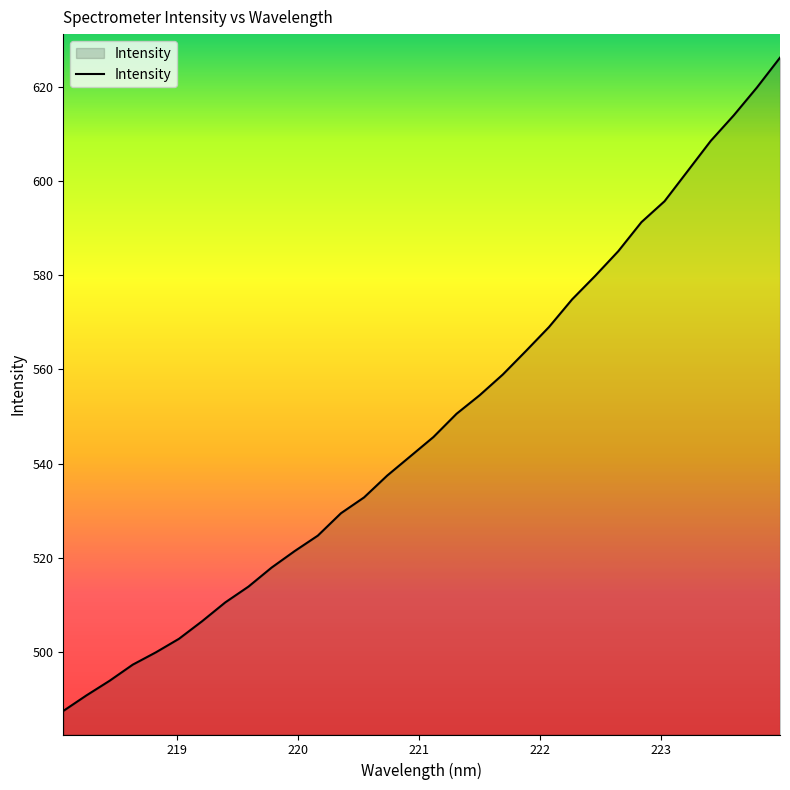

How many values are below 545?

16